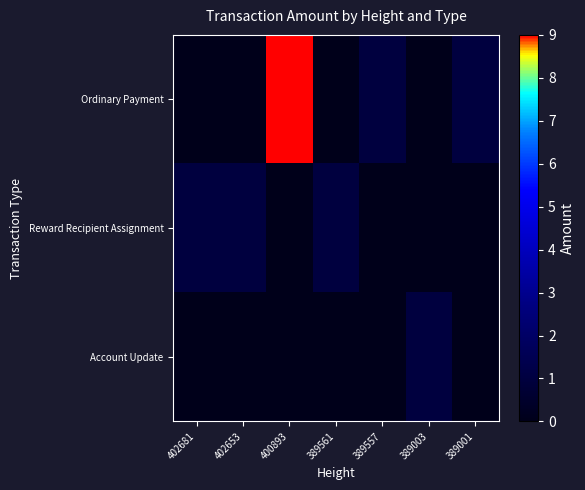

Rank the series by their maximum value, from lowest to highest.

Reward Recipient Assignment, Account Update, Ordinary Payment